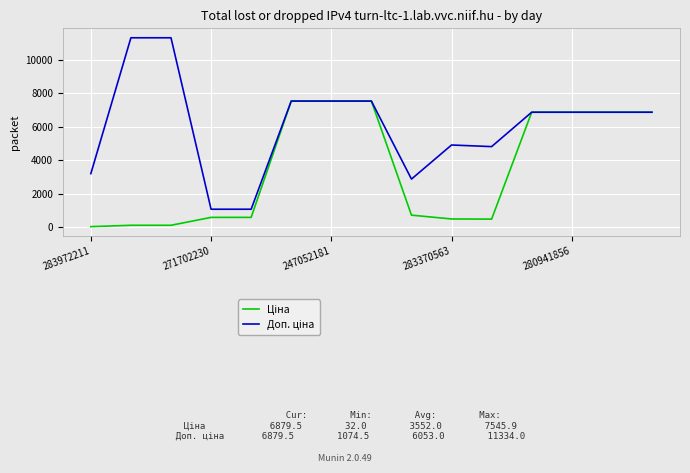

What is the maximum value shown in the chart?

11334.0